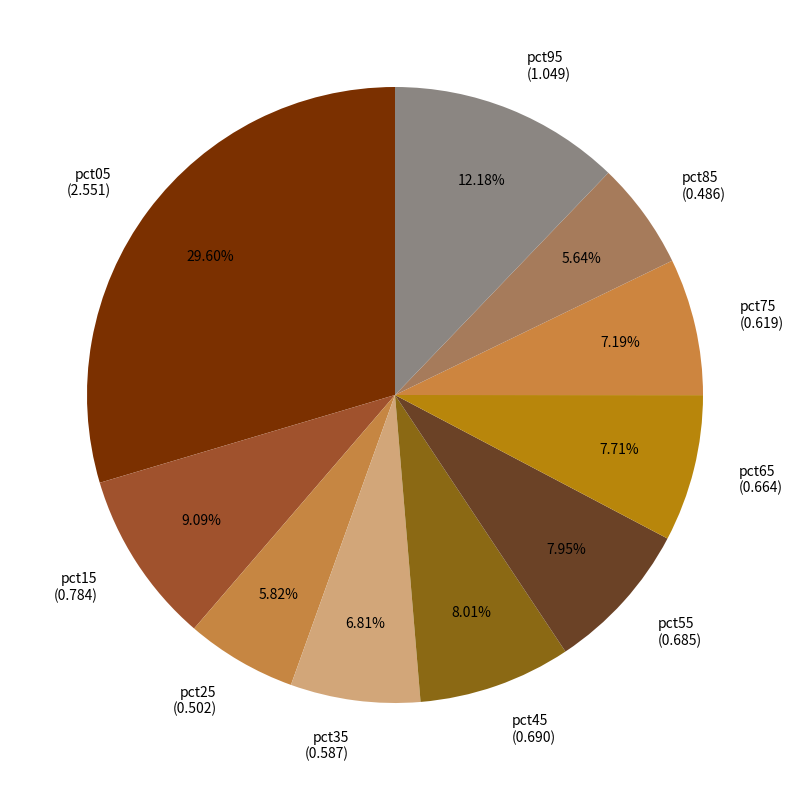

Does pct45 account for over 50% of the chart?

No